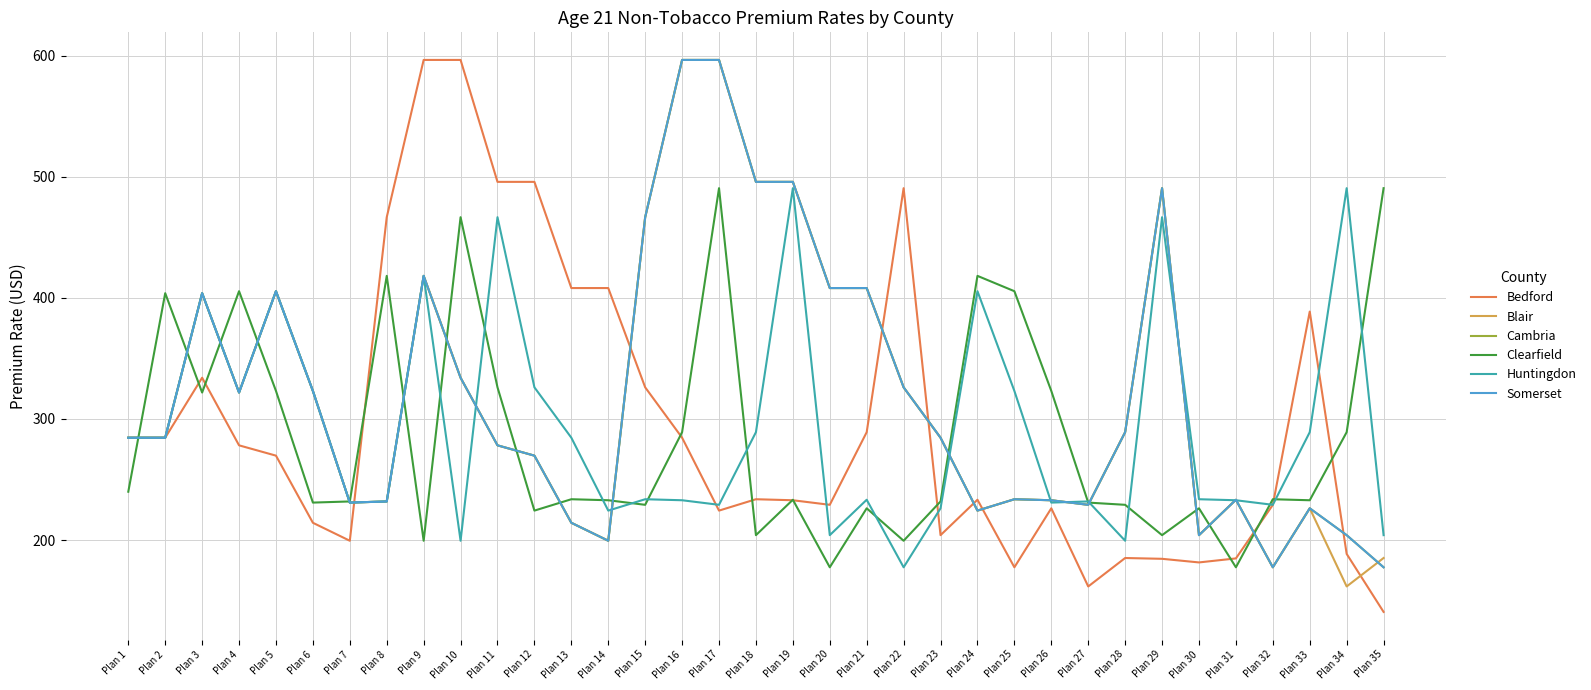

Which series has the largest range (max minus min)?

Bedford